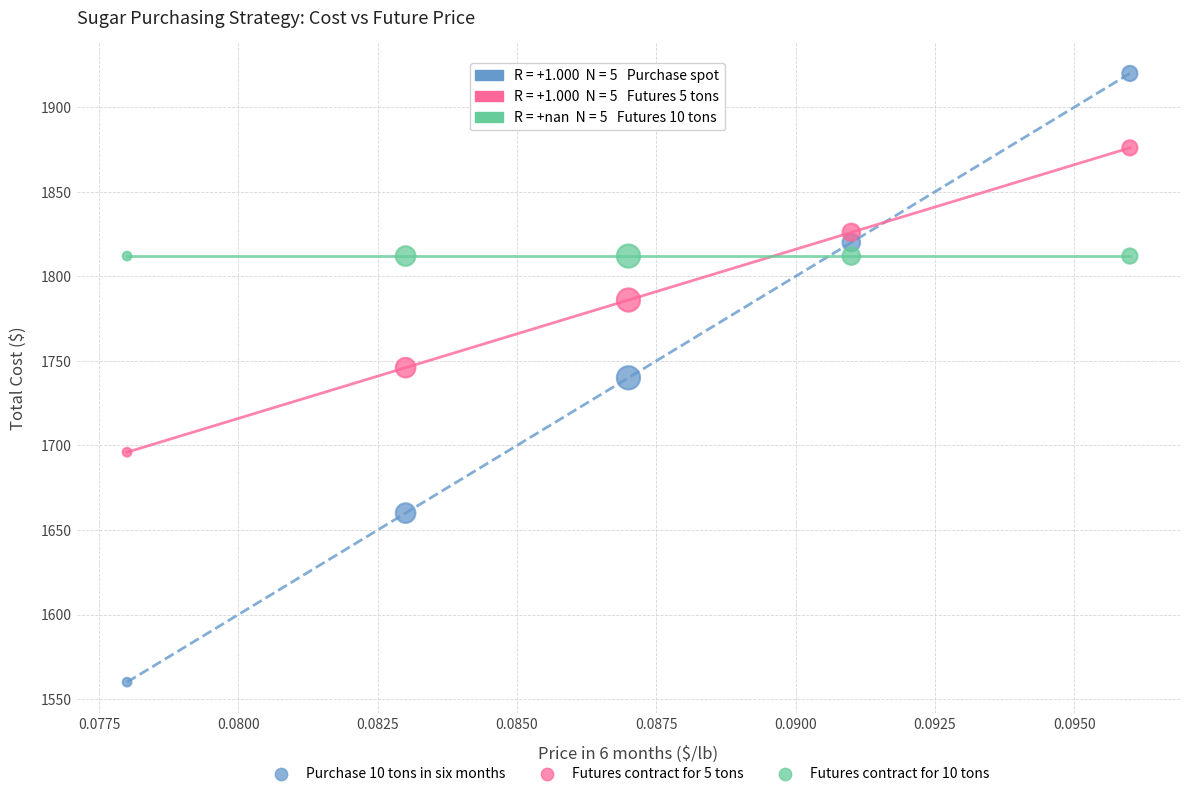

Which series contains the highest Y value?

Purchase 10 tons in six months